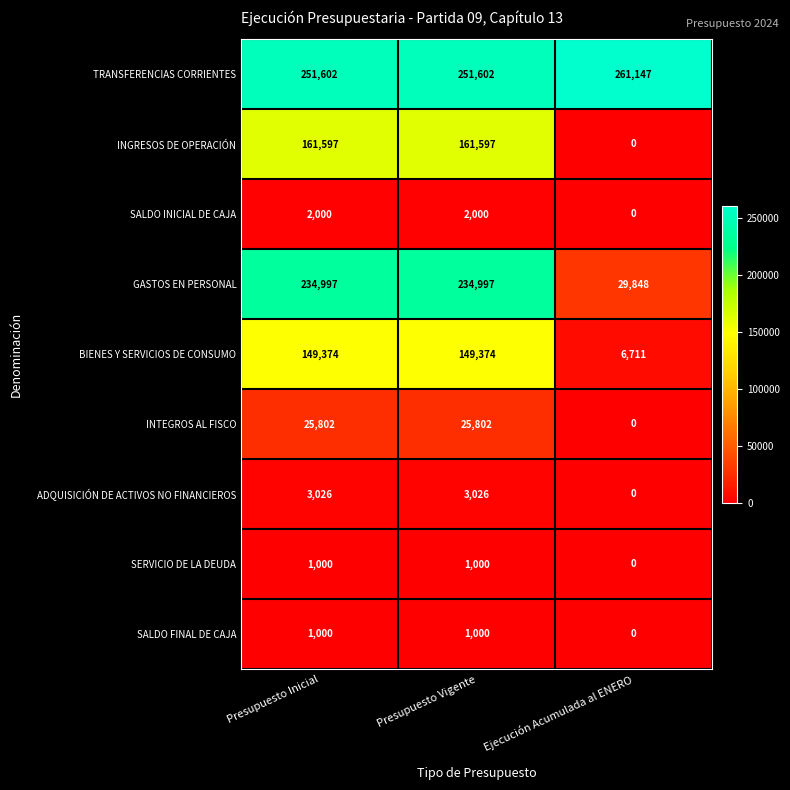

At how many categories does at least one series exceed 83136?

3